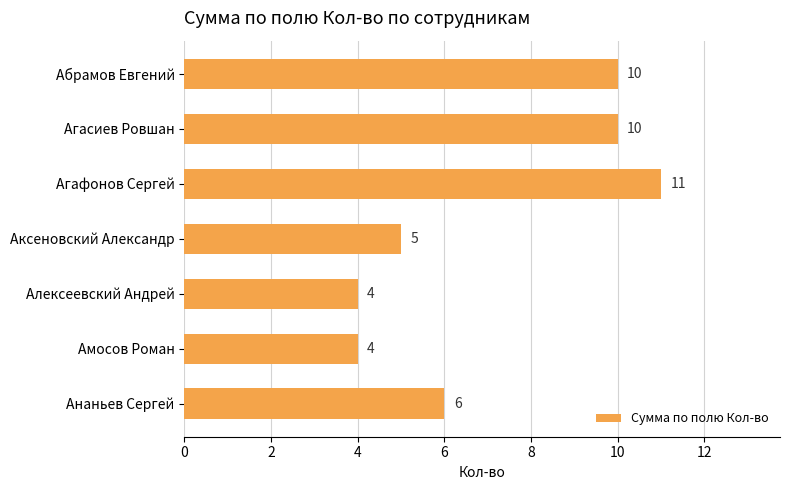

Reading top to bottom, list all the values displayed in this chart.

10	10	11	5	4	4	6